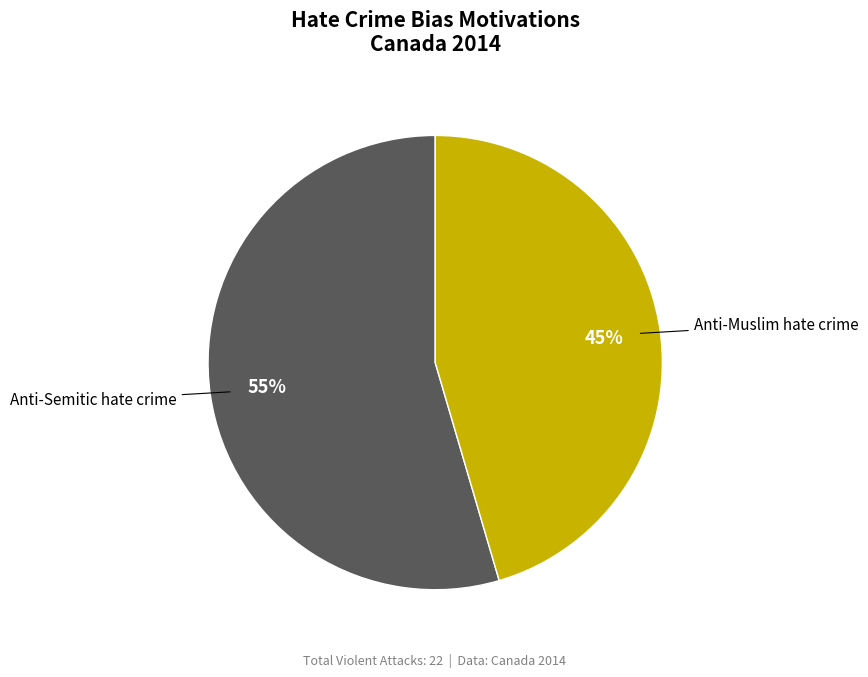

Does Anti-Semitic hate crime account for over 50% of the chart?

Yes